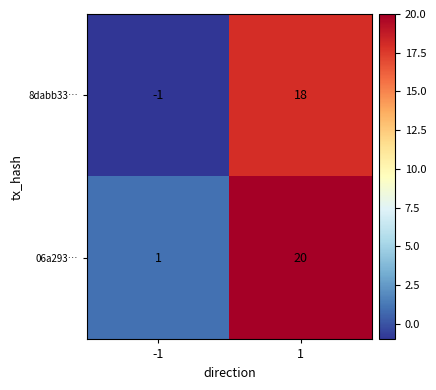

List the series in order of their overall mean, lowest first.

8dabb33…, 06a293…